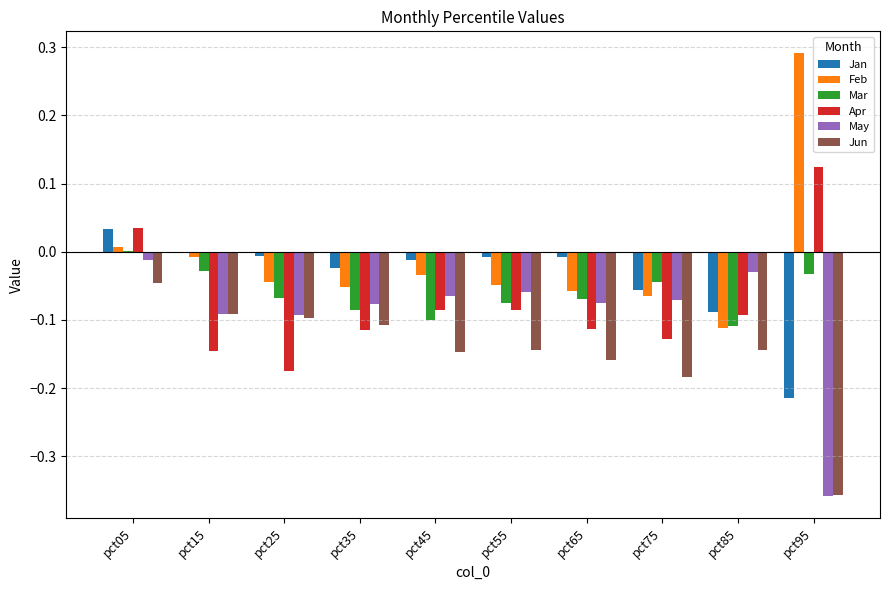

How many groups of bars are there?

10